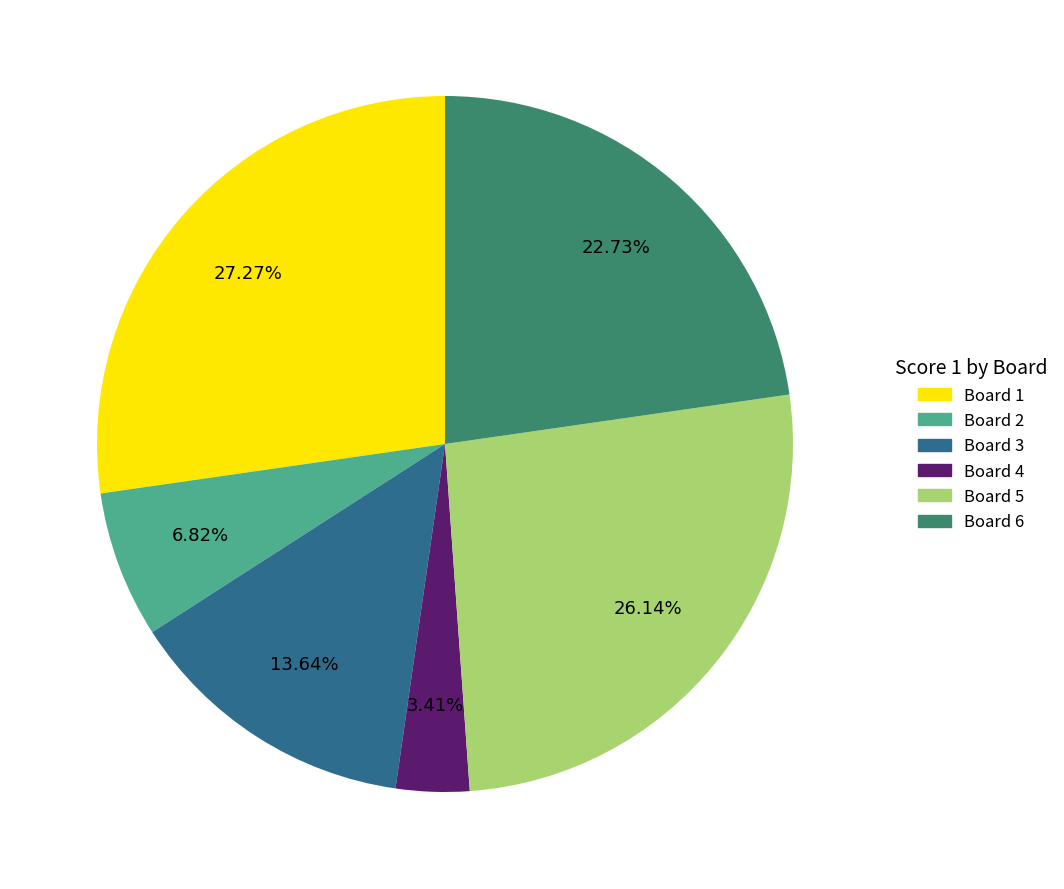

Does any single category account for the majority?

No